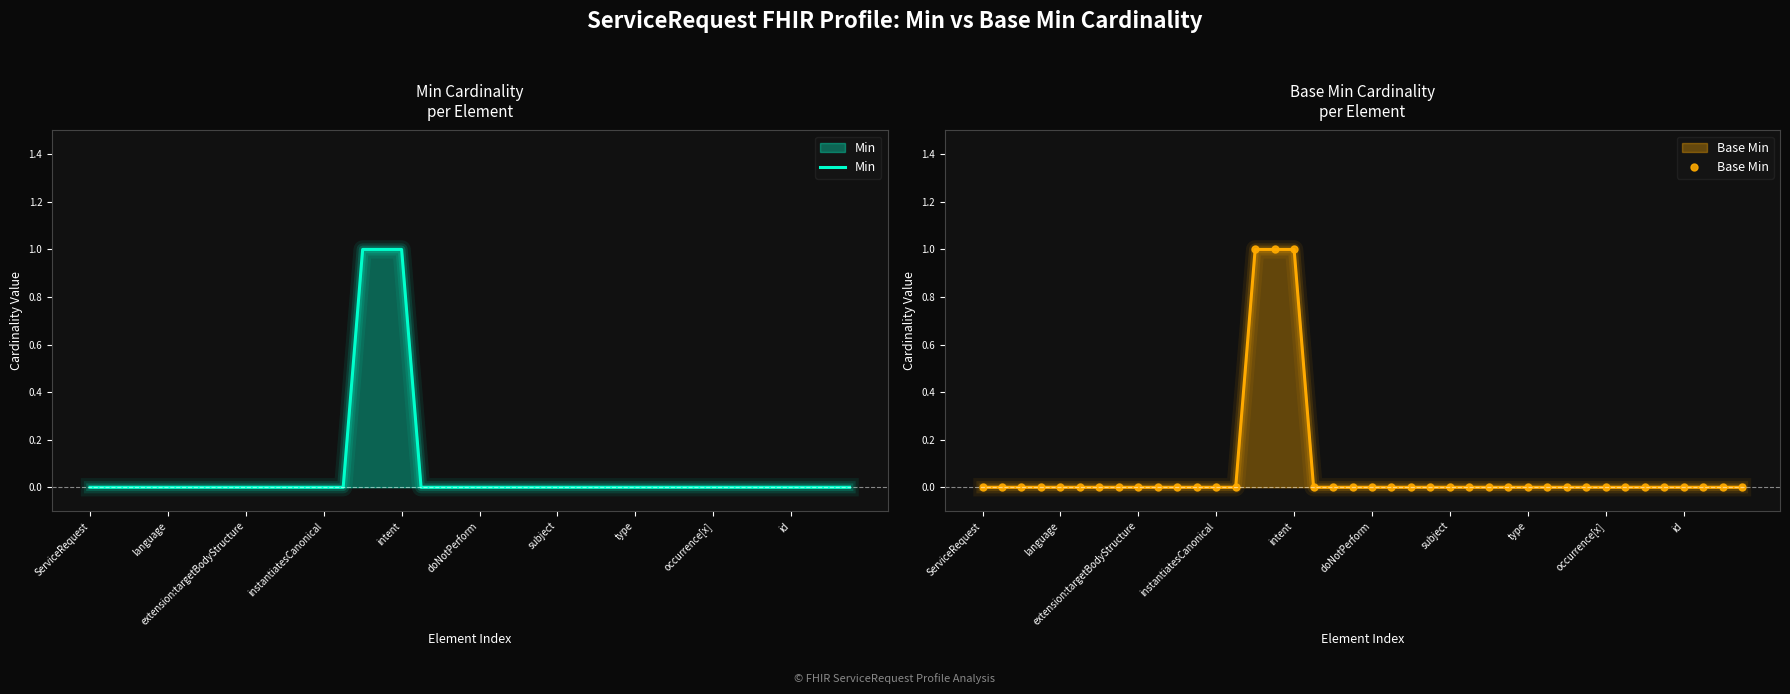

Which series has the largest total across all categories?

Min